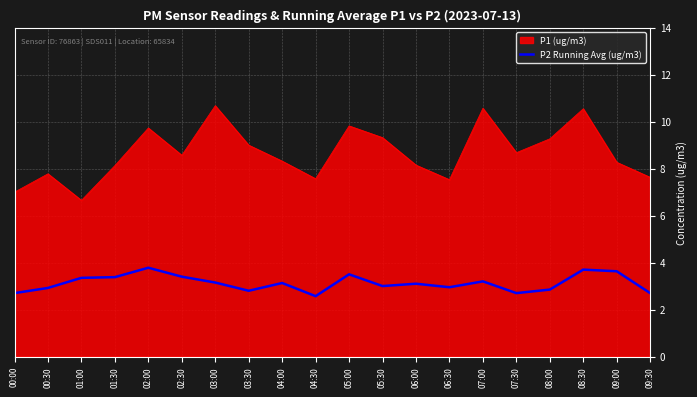

What is the greatest value displayed?

10.7